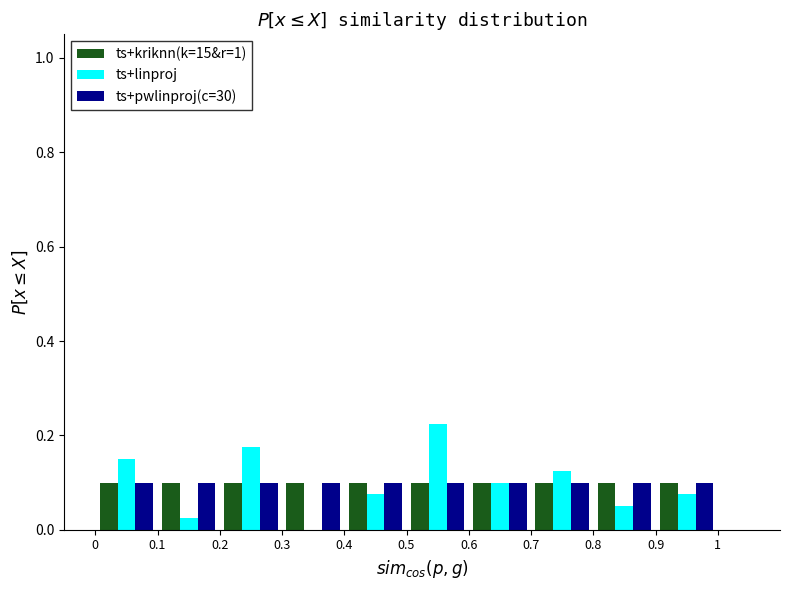

Reading left to right, list every range on the x-axis with the height of the bar of each series over it. The values are not printed on the chart, so give them approximately, as read against the axis.

0 to 0.1: ts+kriknn(k=15&r=1)=0.10	ts+linproj=0.16	ts+pwlinproj(c=30)=0.10
0.1 to 0.2: ts+kriknn(k=15&r=1)=0.10	ts+linproj=0.02	ts+pwlinproj(c=30)=0.10
0.2 to 0.3: ts+kriknn(k=15&r=1)=0.10	ts+linproj=0.18	ts+pwlinproj(c=30)=0.10
0.3 to 0.4: ts+kriknn(k=15&r=1)=0.10	ts+linproj=0	ts+pwlinproj(c=30)=0.10
0.4 to 0.5: ts+kriknn(k=15&r=1)=0.10	ts+linproj=0.08	ts+pwlinproj(c=30)=0.10
0.5 to 0.6: ts+kriknn(k=15&r=1)=0.10	ts+linproj=0.22	ts+pwlinproj(c=30)=0.10
0.6 to 0.7: ts+kriknn(k=15&r=1)=0.10	ts+linproj=0.10	ts+pwlinproj(c=30)=0.10
0.7 to 0.8: ts+kriknn(k=15&r=1)=0.10	ts+linproj=0.12	ts+pwlinproj(c=30)=0.10
0.8 to 0.9: ts+kriknn(k=15&r=1)=0.10	ts+linproj=0.06	ts+pwlinproj(c=30)=0.10
0.9 to 1: ts+kriknn(k=15&r=1)=0.10	ts+linproj=0.08	ts+pwlinproj(c=30)=0.10